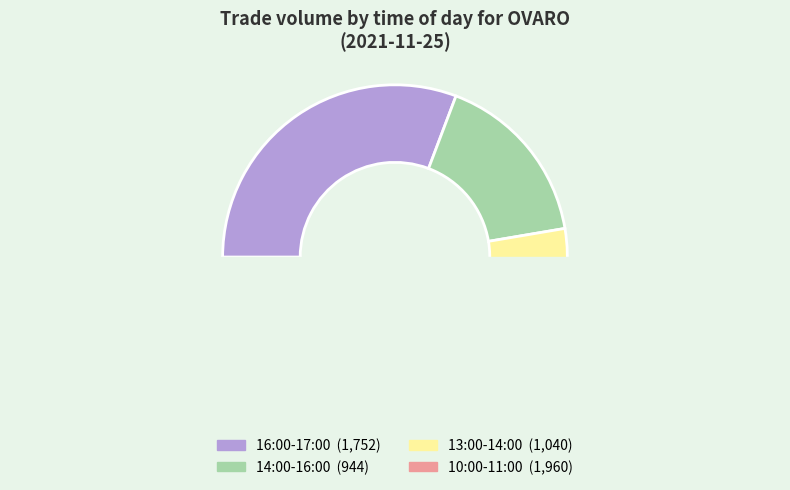

To the nearest percent, what is the difference between the largest and smallest slice percentages?

17%